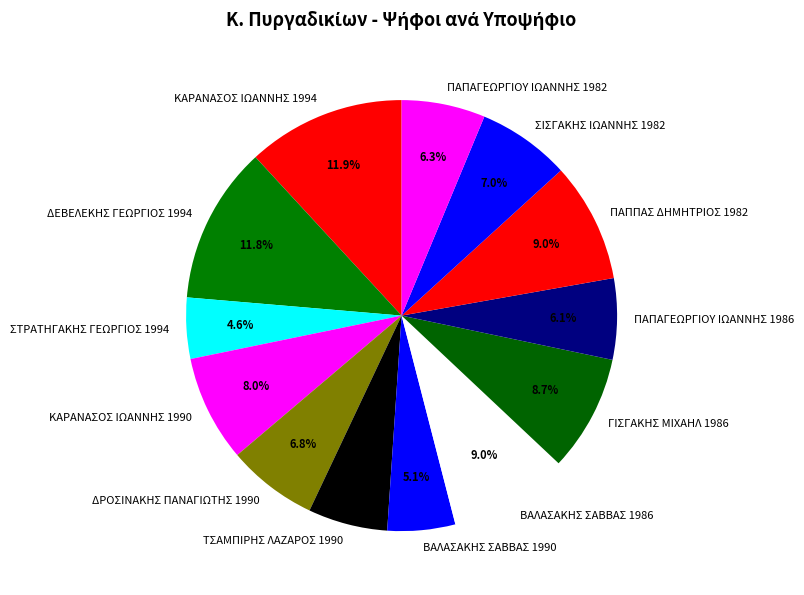

To the nearest percent, what percentage of the pie is ΔΡΟΣΙΝΑΚΗΣ ΠΑΝΑΓΙΩΤΗΣ 1990?

7%